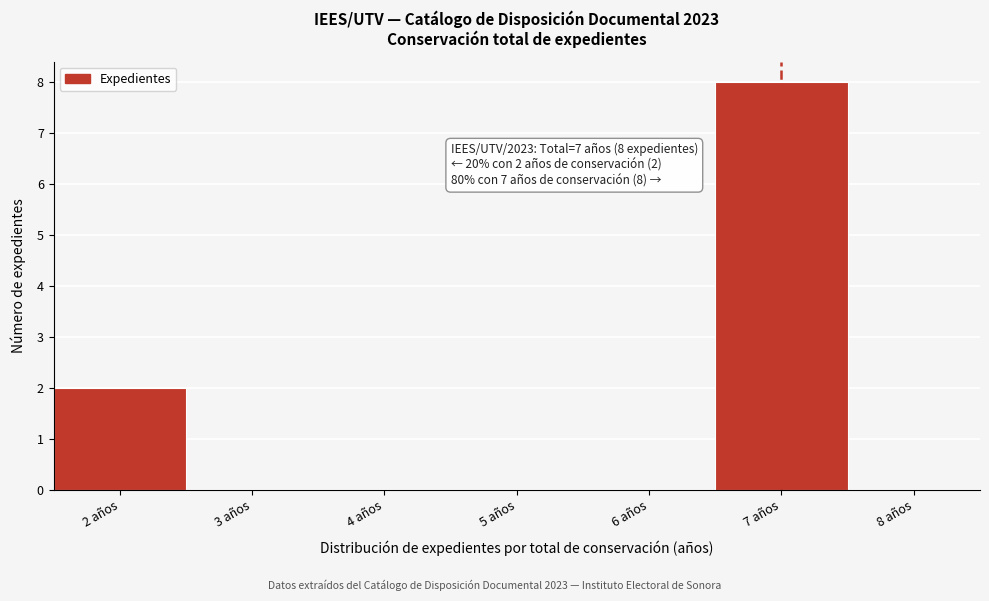

Which range on the x-axis has the tallest bar?

6.5 to 7.5